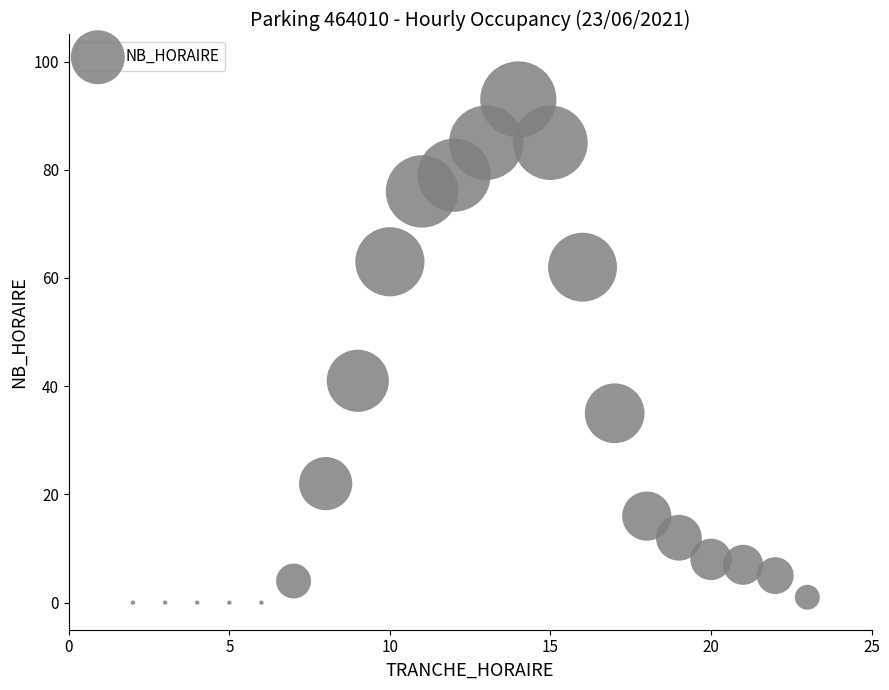

What Y value in the scatter plot is closest to 46?

41